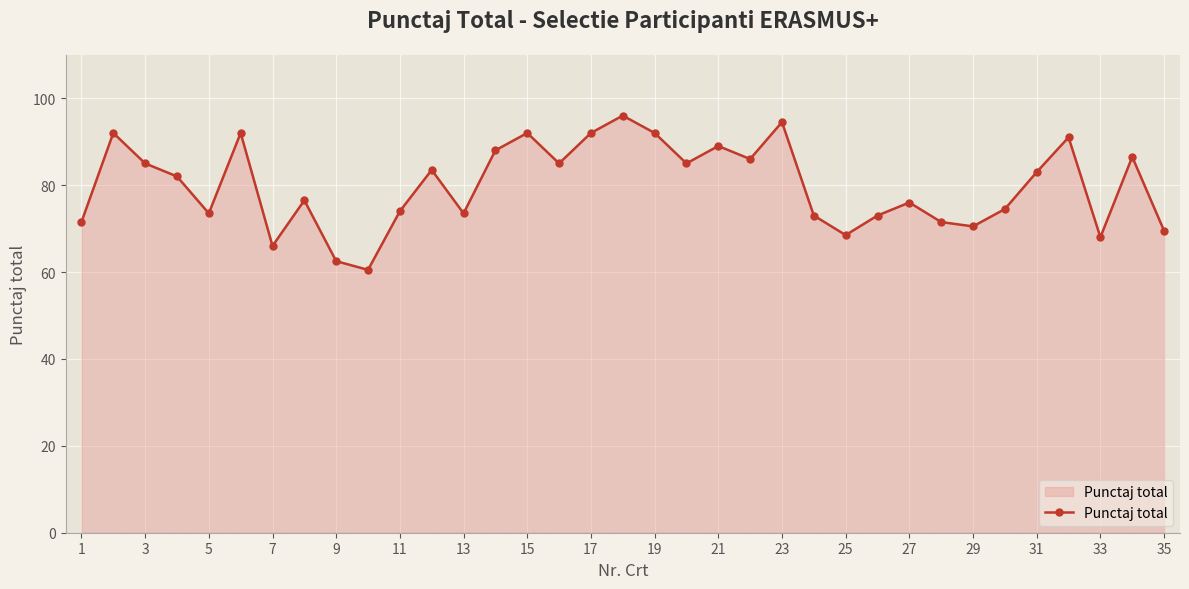

What is the minimum value shown in the chart?

60.5